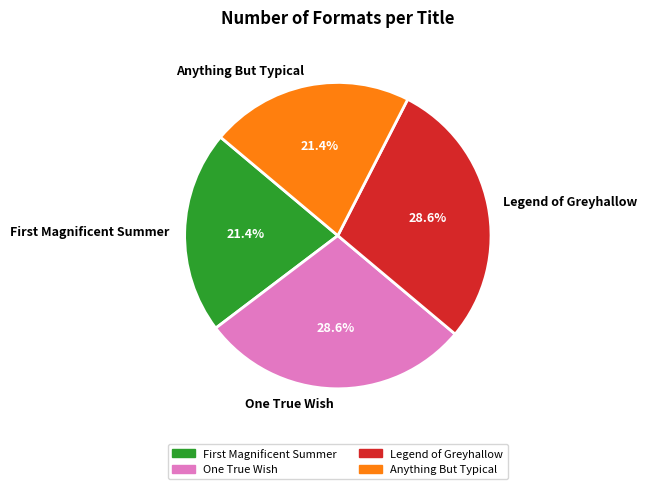

Is there a majority slice in this chart?

No